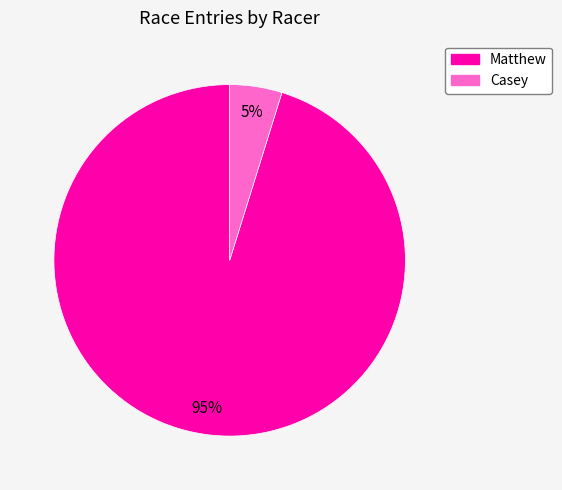

How many segments does this pie chart have?

2